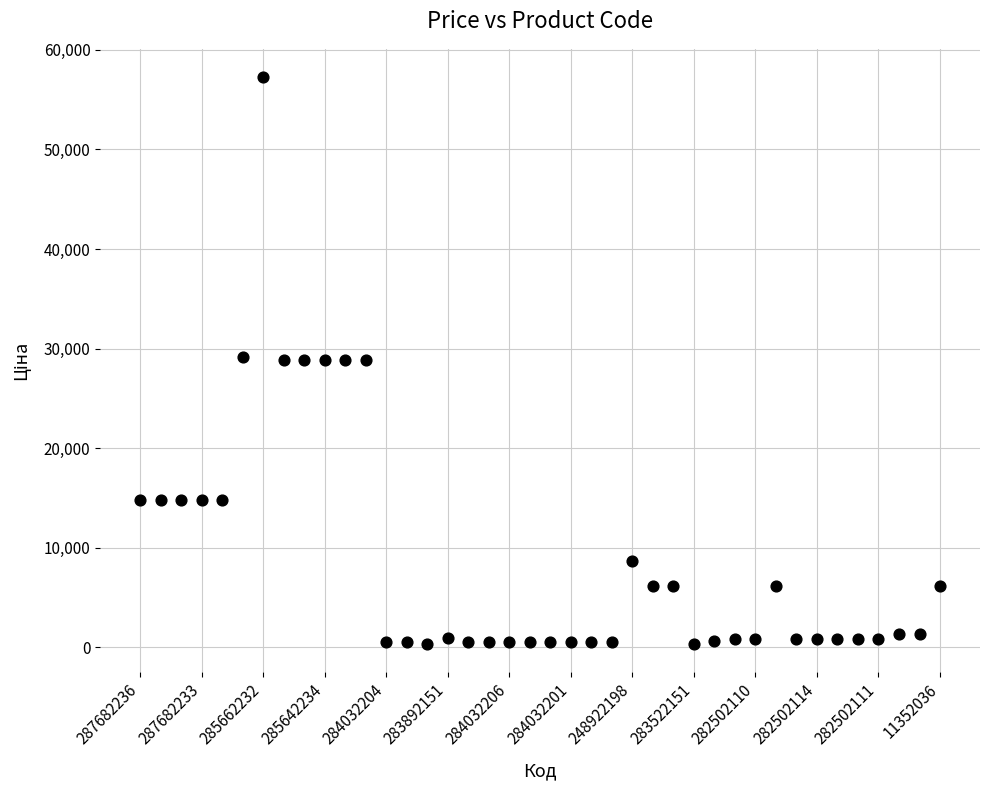

What is the range of Y values (max minus min)?

56905.4